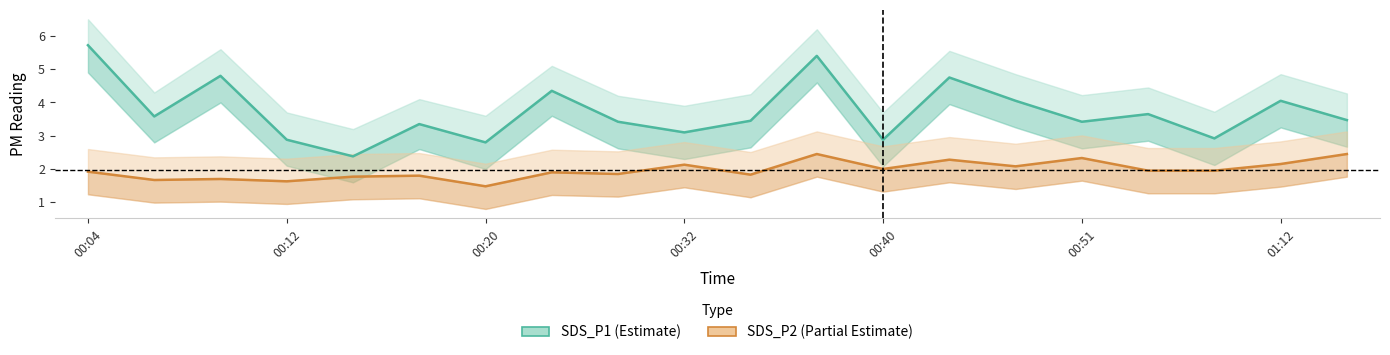

True or false: SDS_P2 and SDS_P1 cross at least once.

False